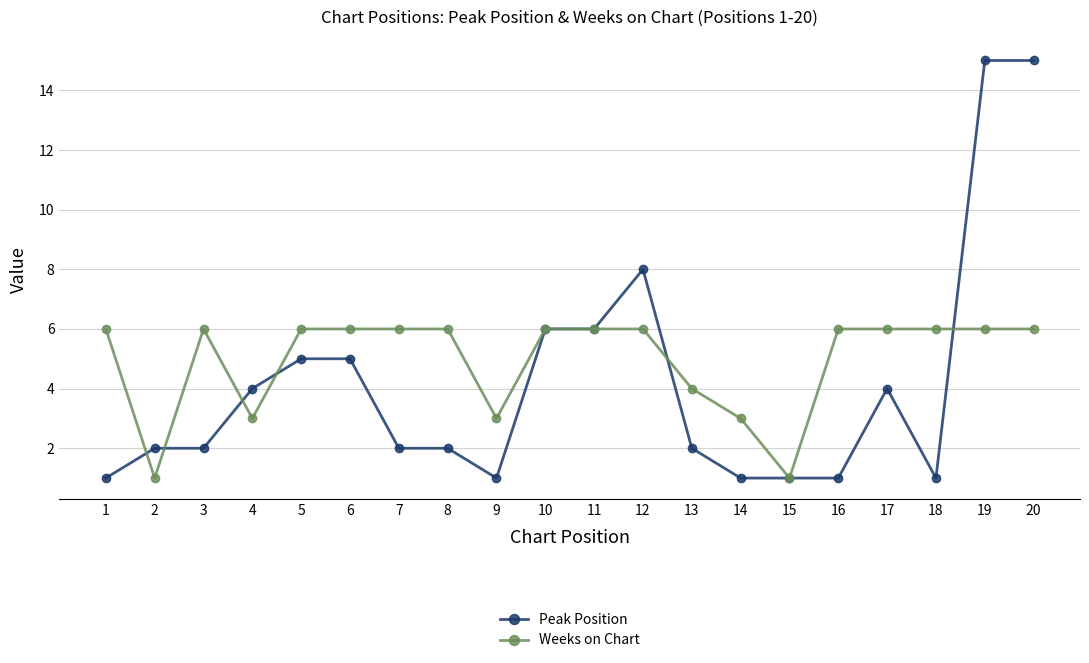

Does the chart display data point markers on the line(s)?

Yes